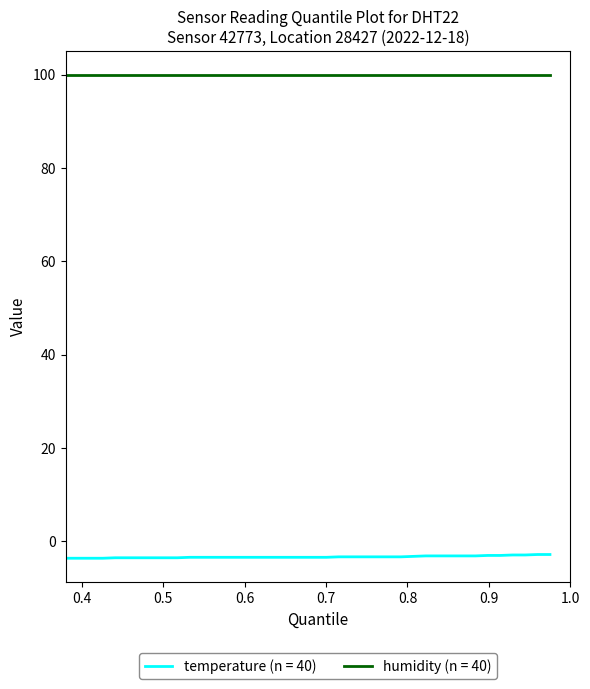

Which series has the largest range (max minus min)?

temperature (n = 40)